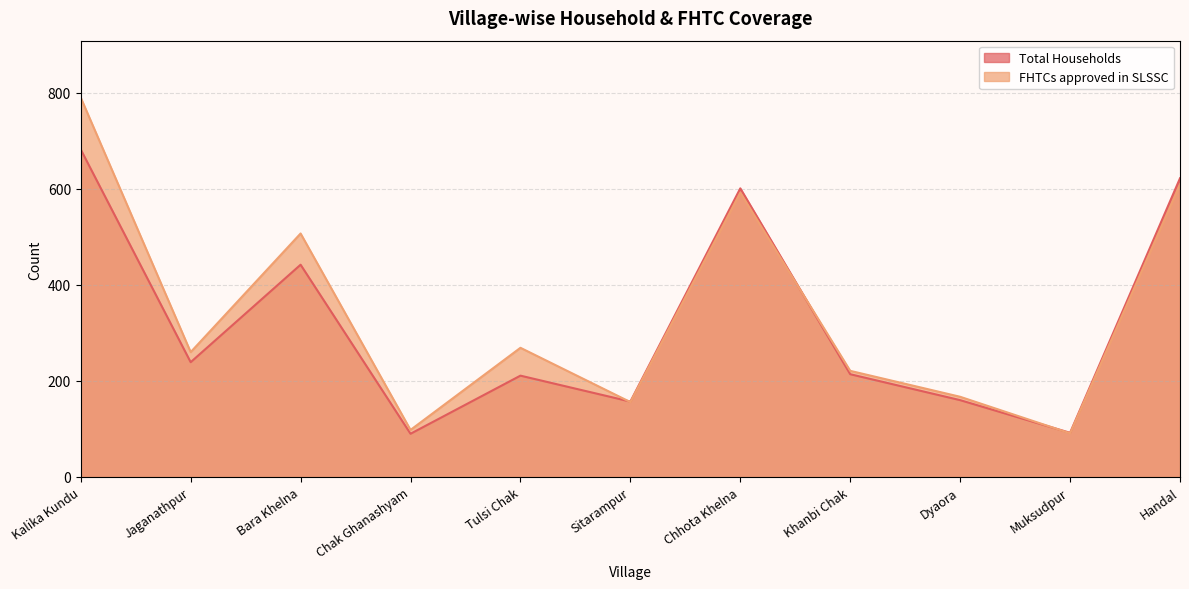

What position from the left is Dyaora?

9